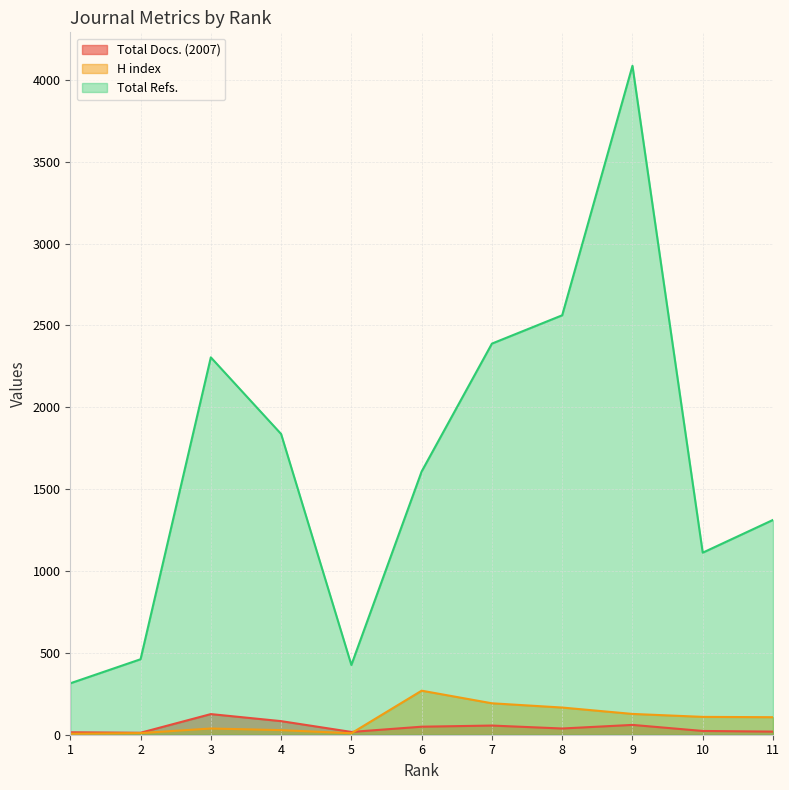

What is the maximum value shown in the chart?

4086